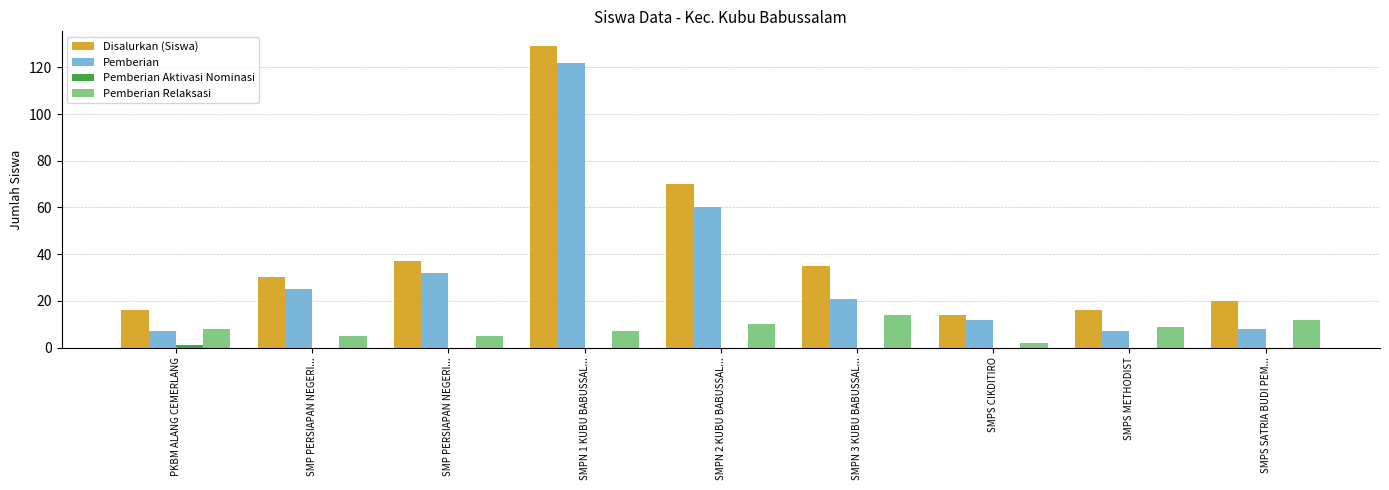

Does the chart contain stacked bars?

No